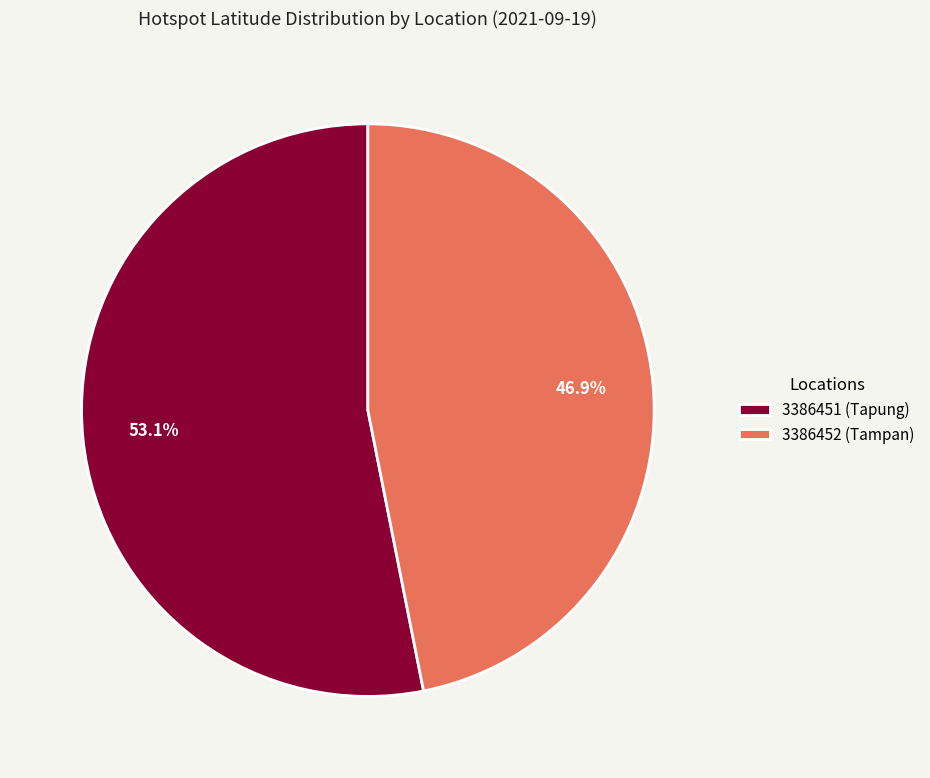

Is the sum of 3386452 (Tampan) and 3386451 (Tapung) greater than half?

Yes